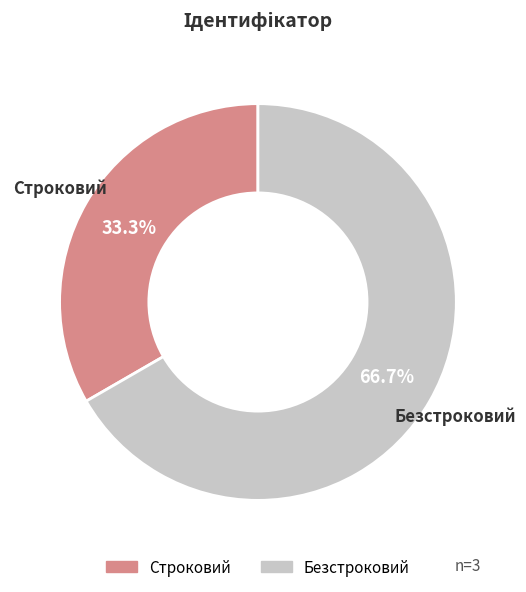

How many slices are in this pie chart?

2